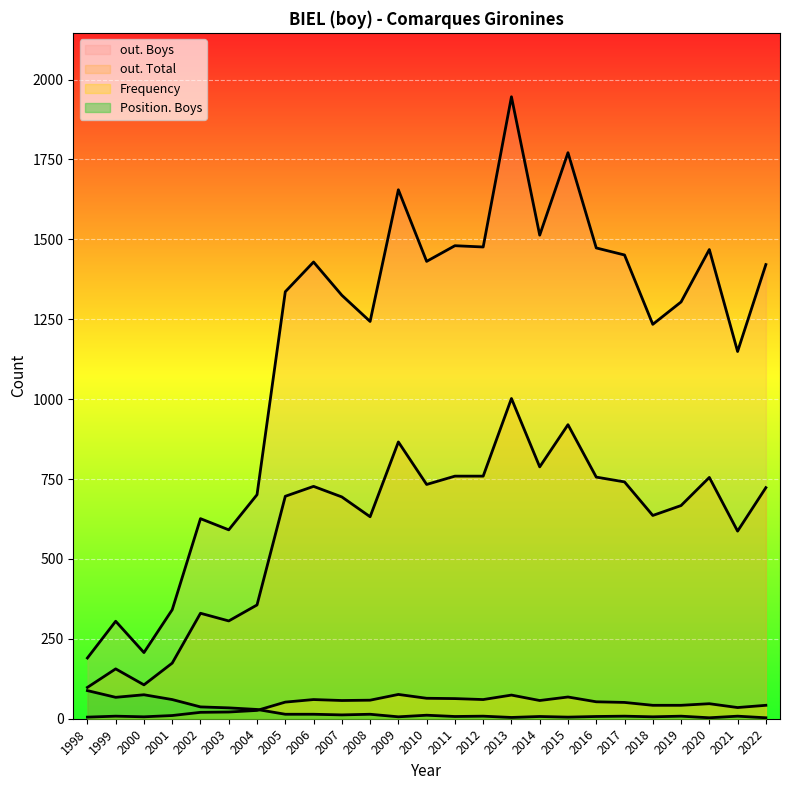

What is the difference between the maximum and minimum values in the Frequency series?

71